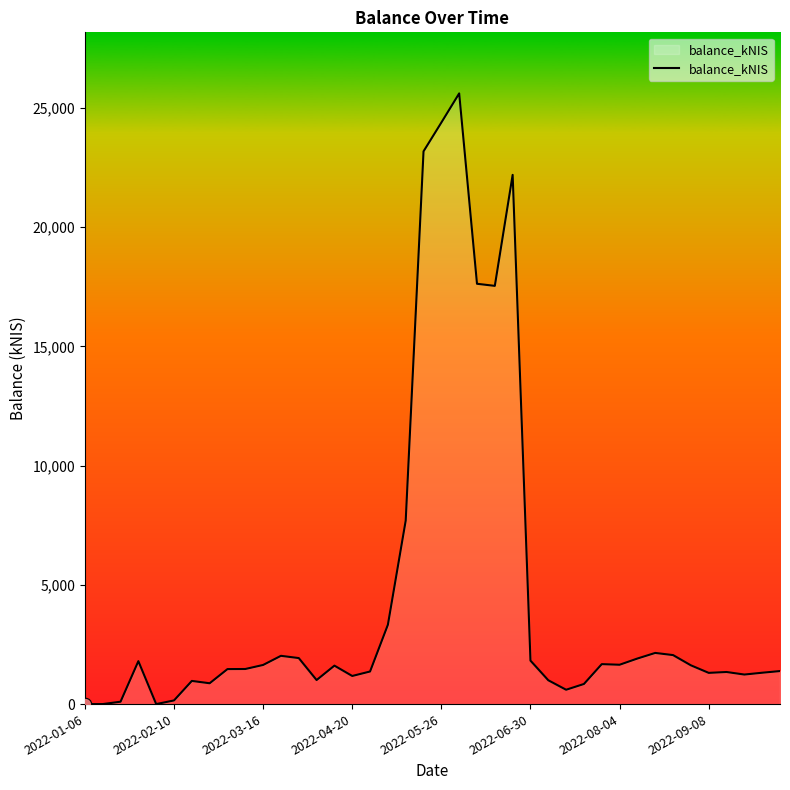

What is the difference between the maximum and minimum values?

25603.6